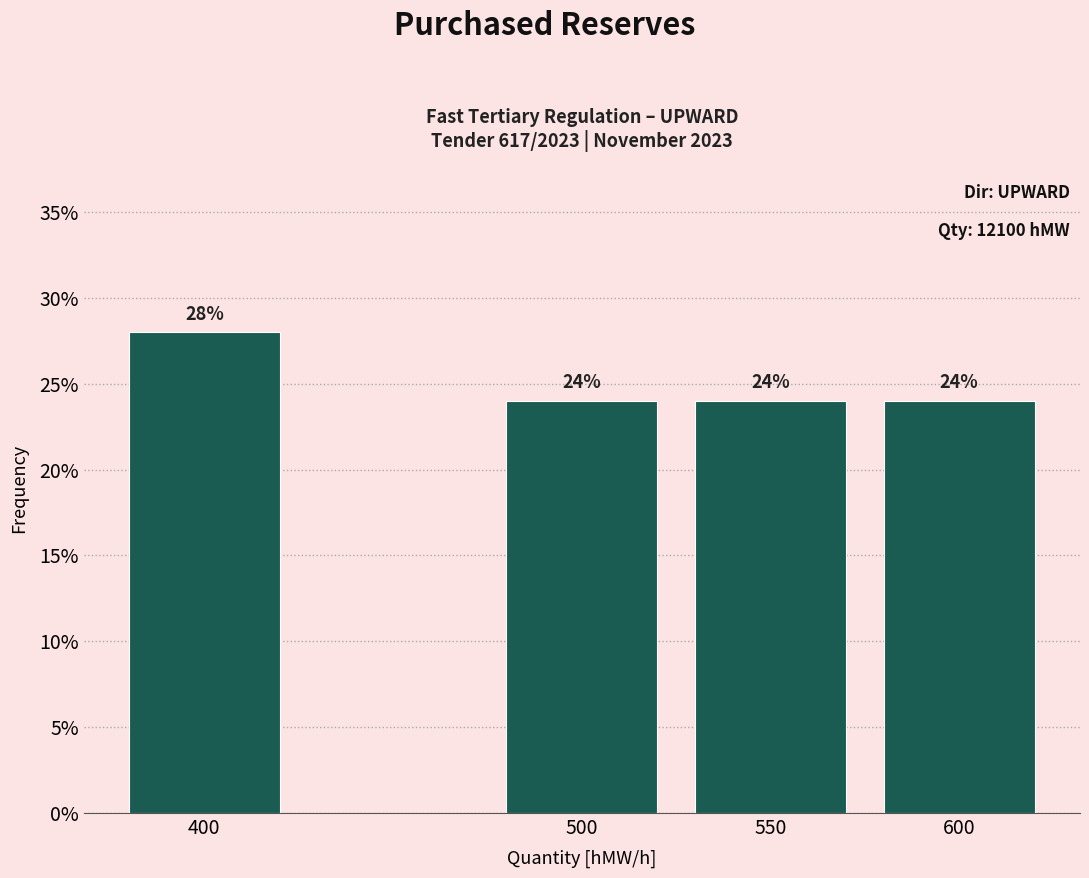

Are the bars horizontal?

No